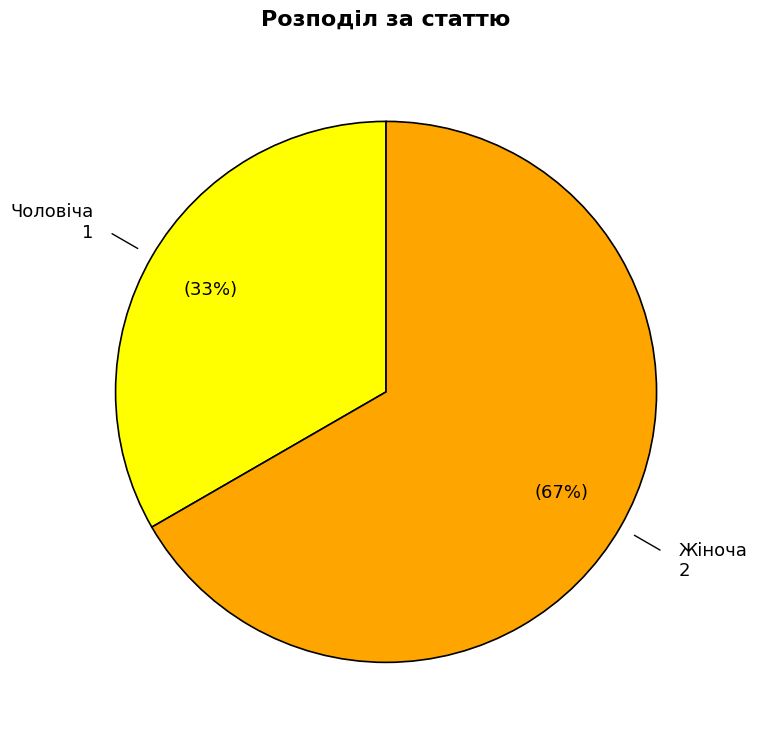

How many slices are in this pie chart?

2